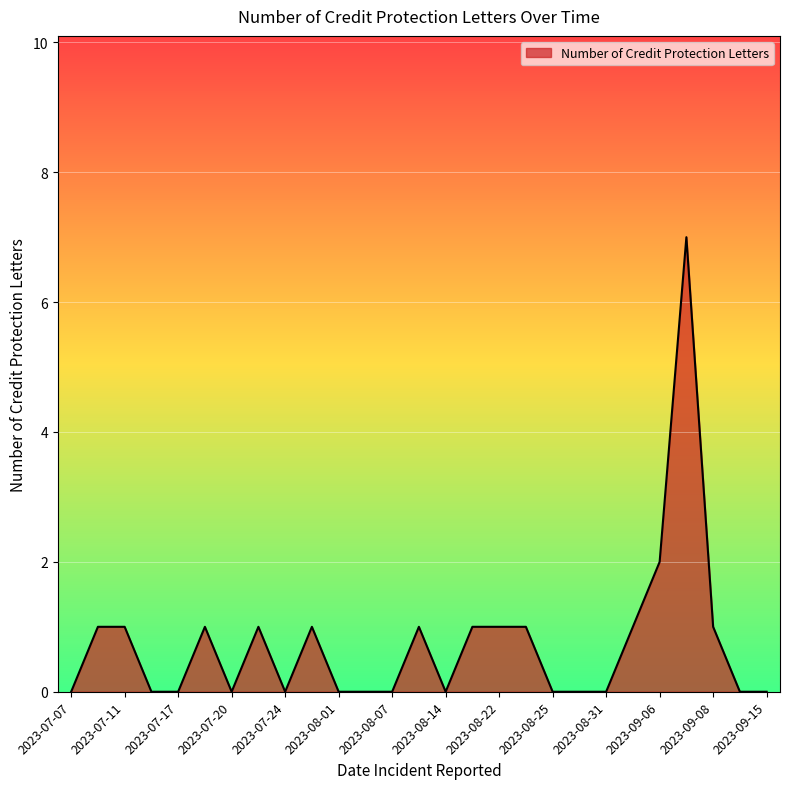

Count the number of data series in this chart.

1